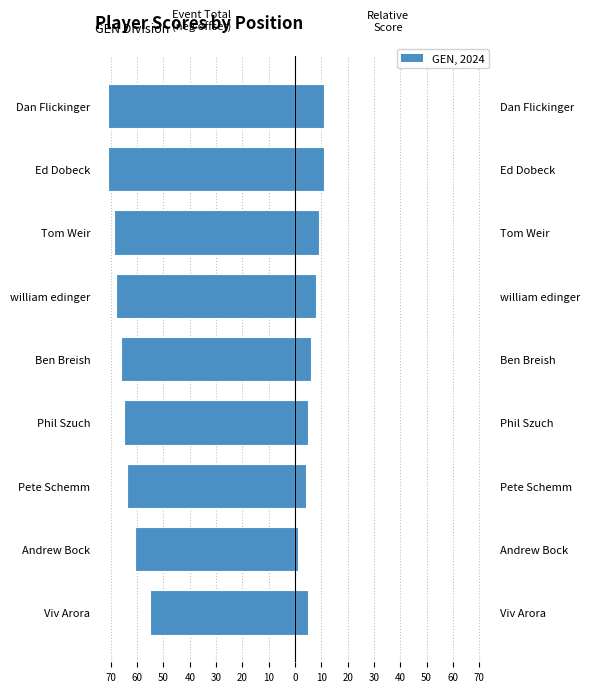

Is it true that Event Total Score equals -15 at Tom Weir?

False